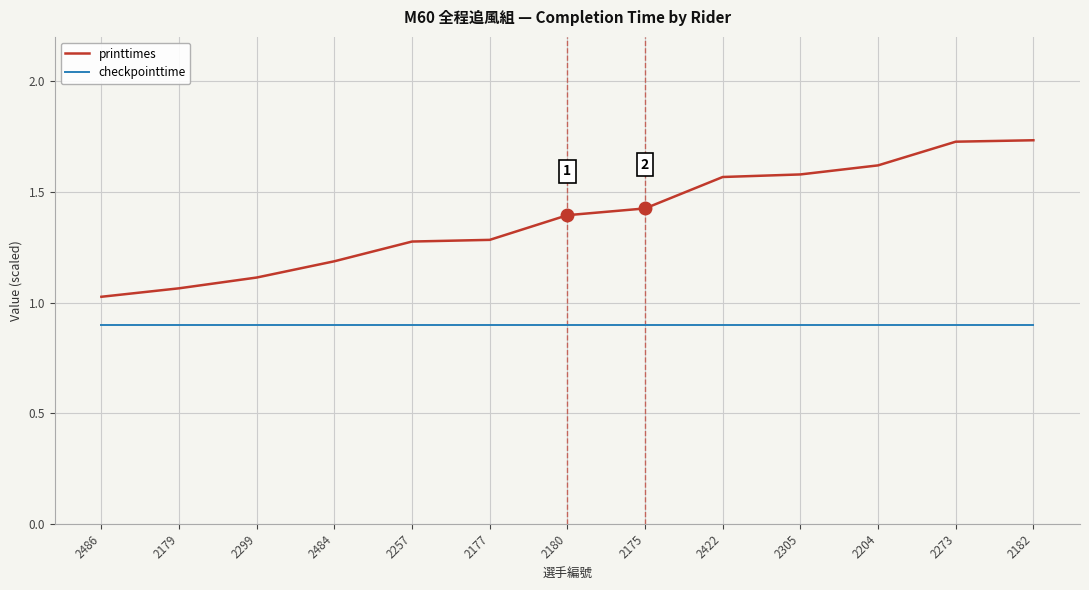

What position from the right is 2484?

10